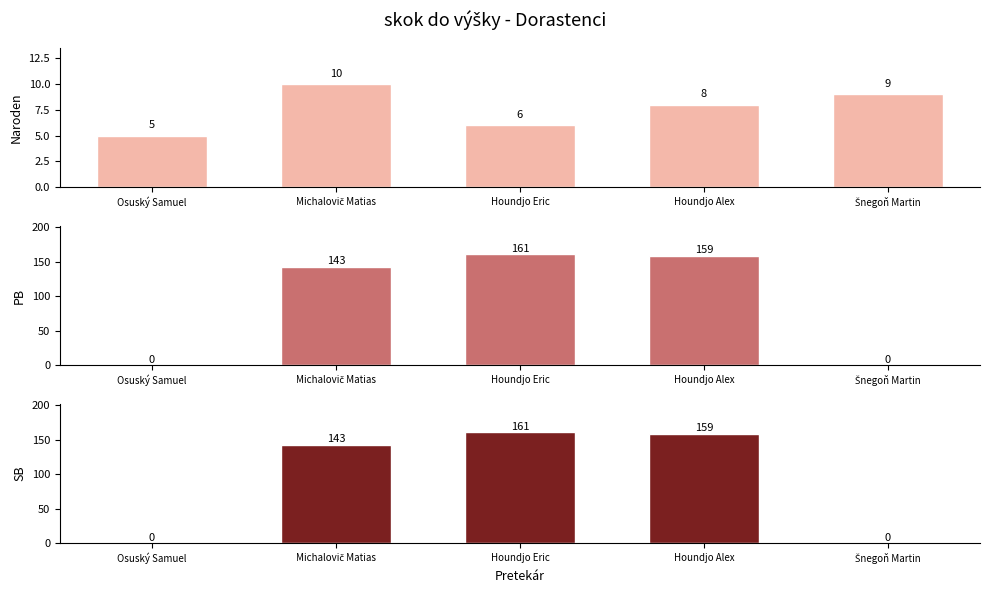

What position from the left is Michalovič Matias?

2